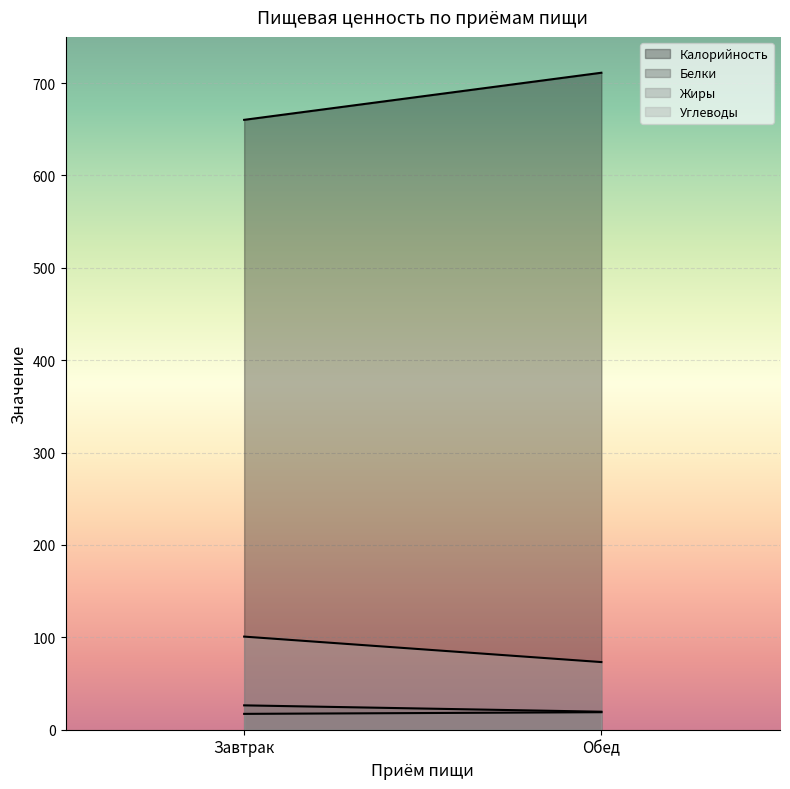

What is the approximate value of Калорийность at Обед?

711.2